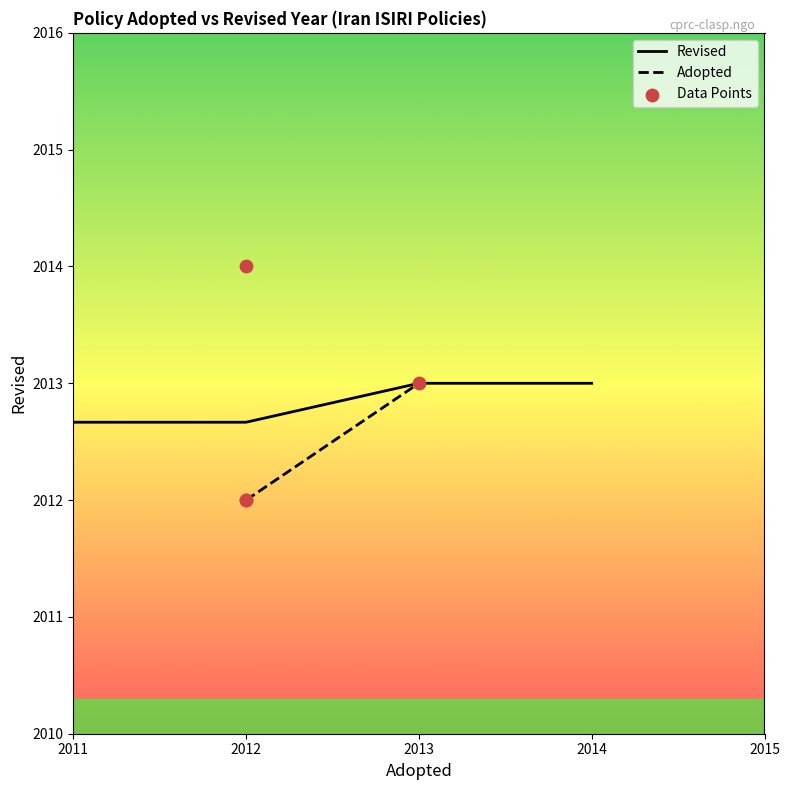

Between 2012 and 2012, which is larger?

2012